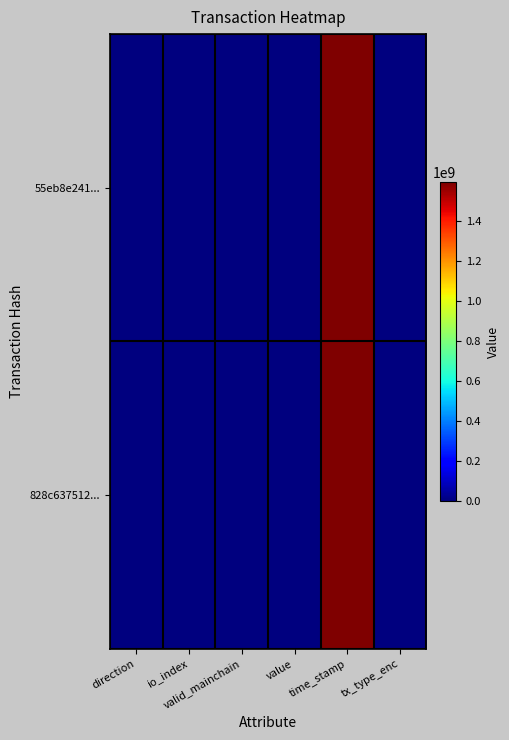

Which series has the largest range (max minus min)?

55eb8e241...